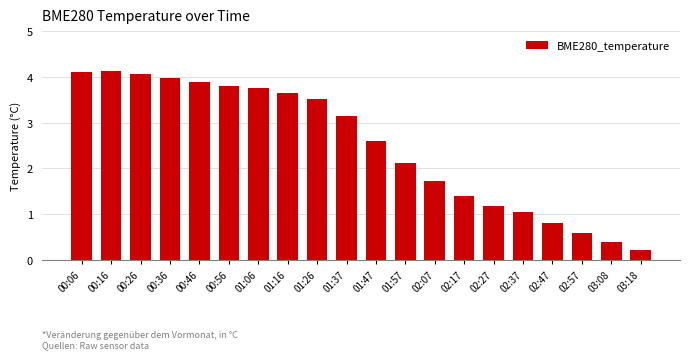

Does the chart contain any negative values?

No